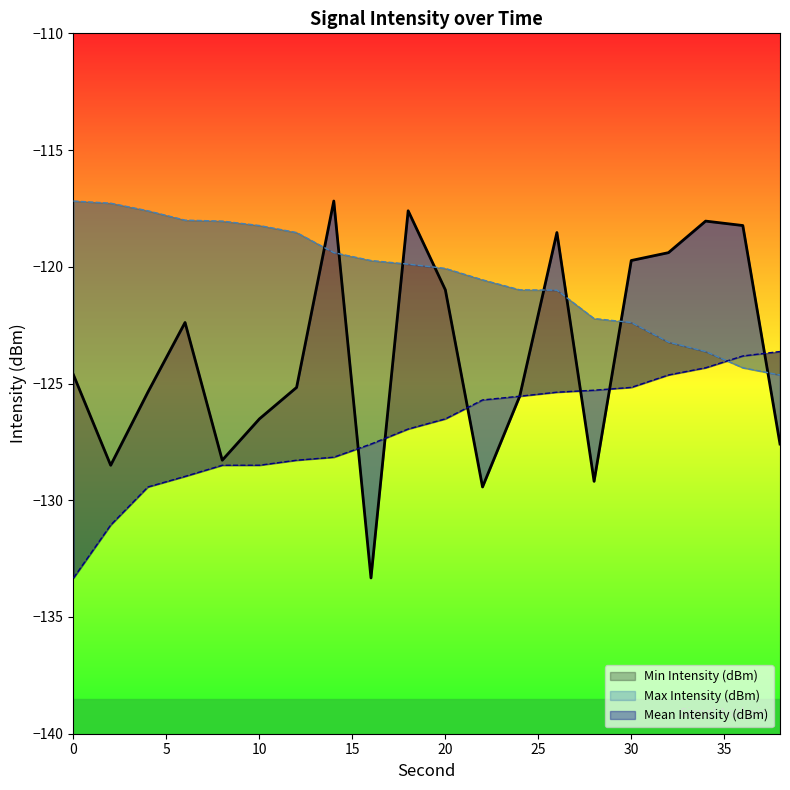

True or false: Max Intensity (dBm) has more than 2 points higher than both neighbors.

False